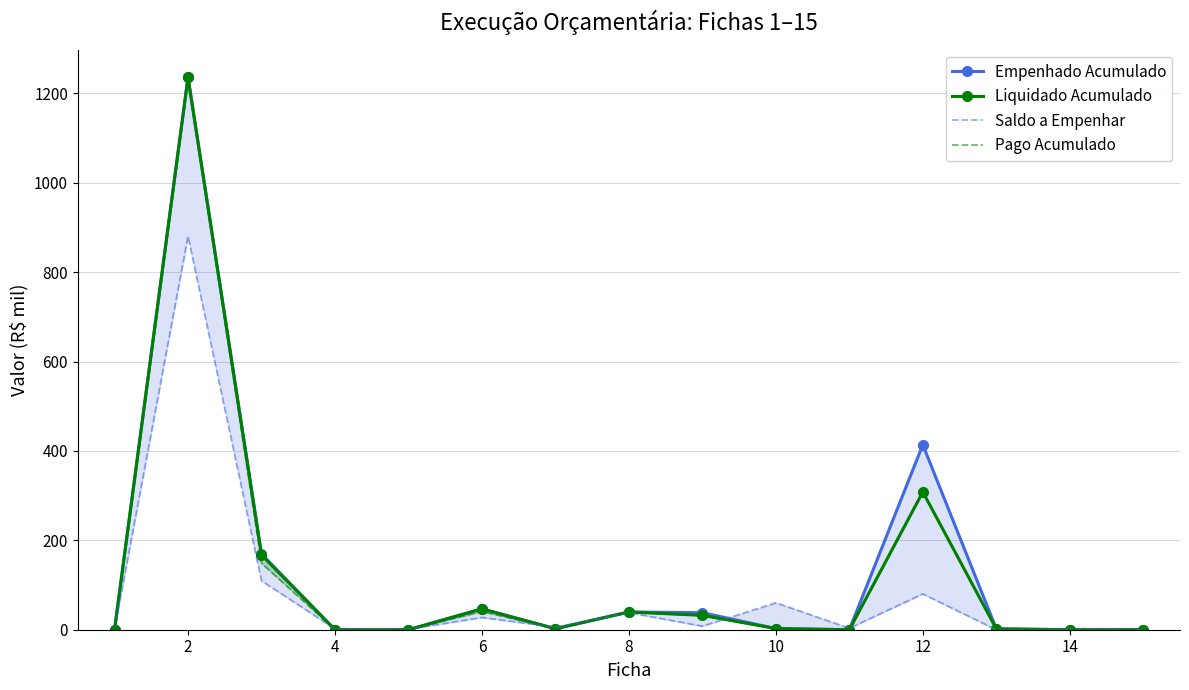

What value does the Saldo a Empenhar series have at 2?

880.2